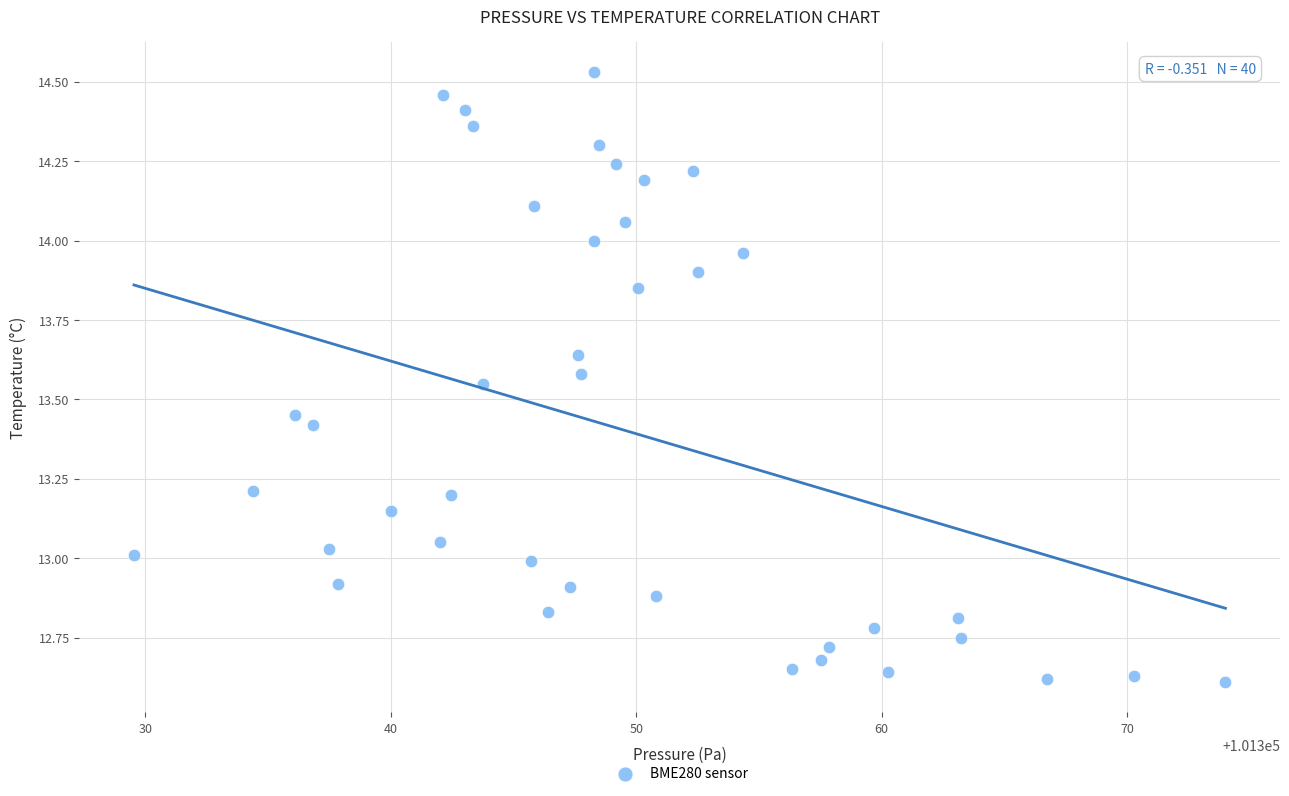

What is the range of Y values (max minus min)?

1.9